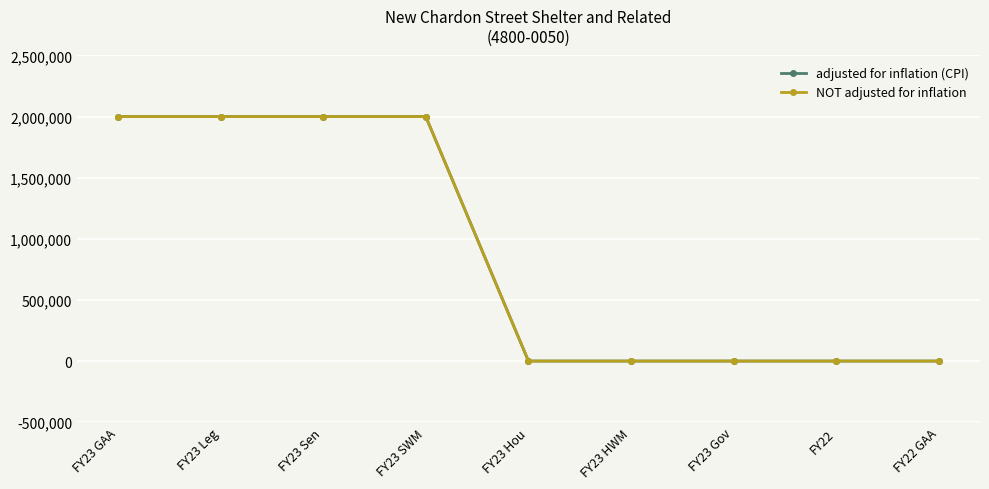

Does the chart have visible grid lines?

Yes